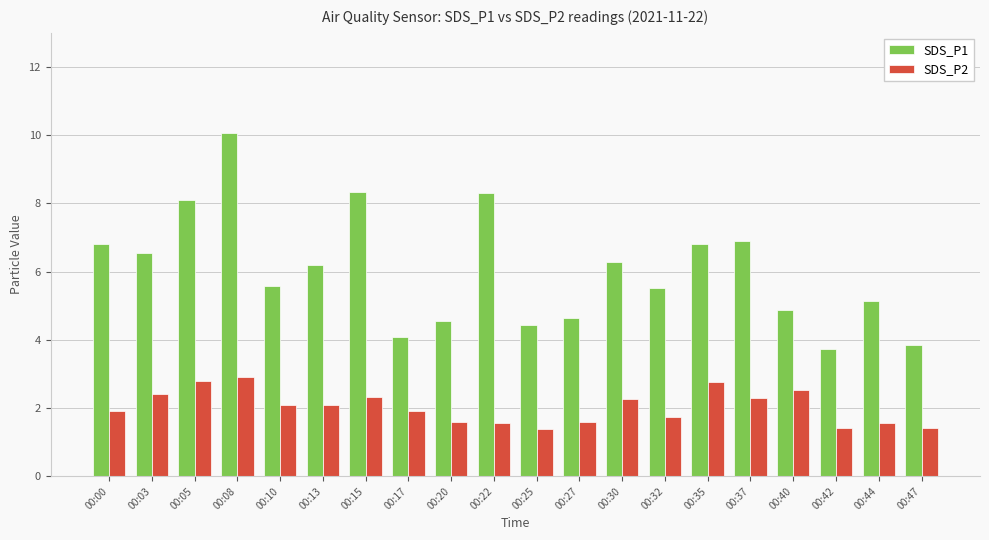

What is the greatest value displayed?

10.1